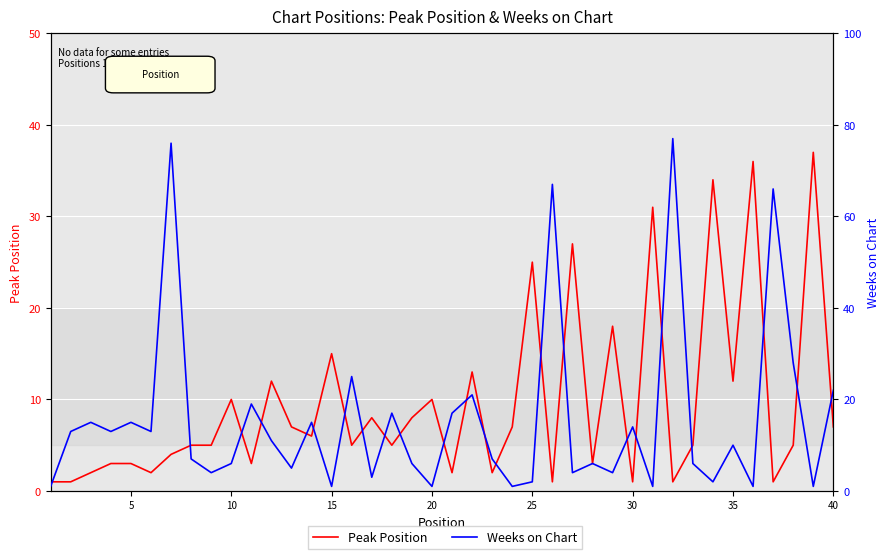

Which series has the largest total across all categories?

Weeks on Chart